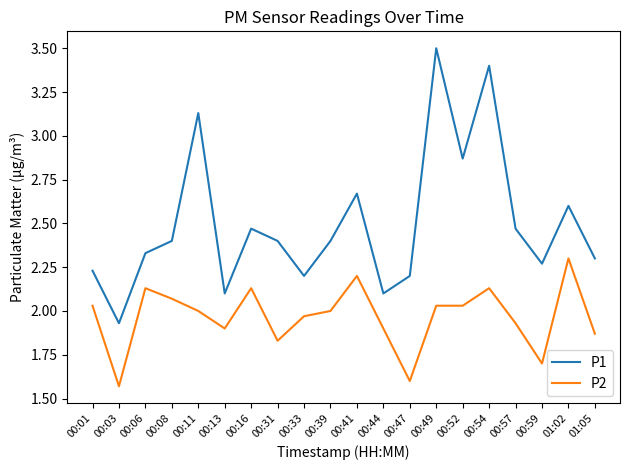

Rank the series by their maximum value, from lowest to highest.

P2, P1